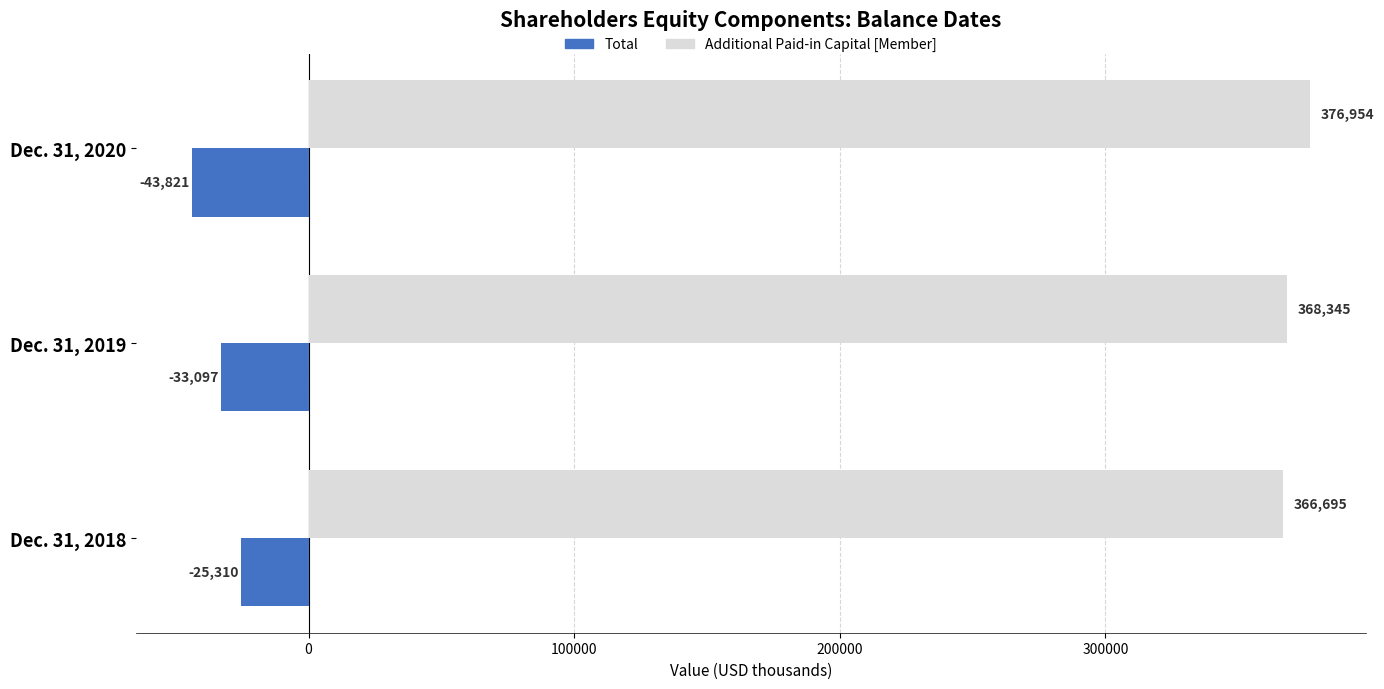

What is the sum of the Additional Paid-in Capital [Member] values at Dec. 31, 2020 and Dec. 31, 2018?

743649